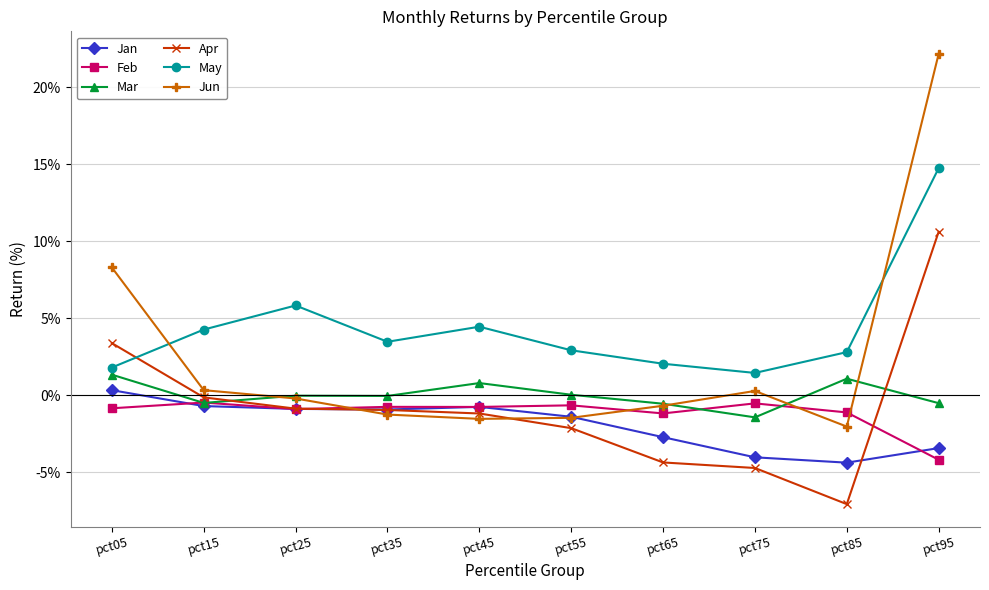

At which category does the chart reach its minimum across all series?

pct85